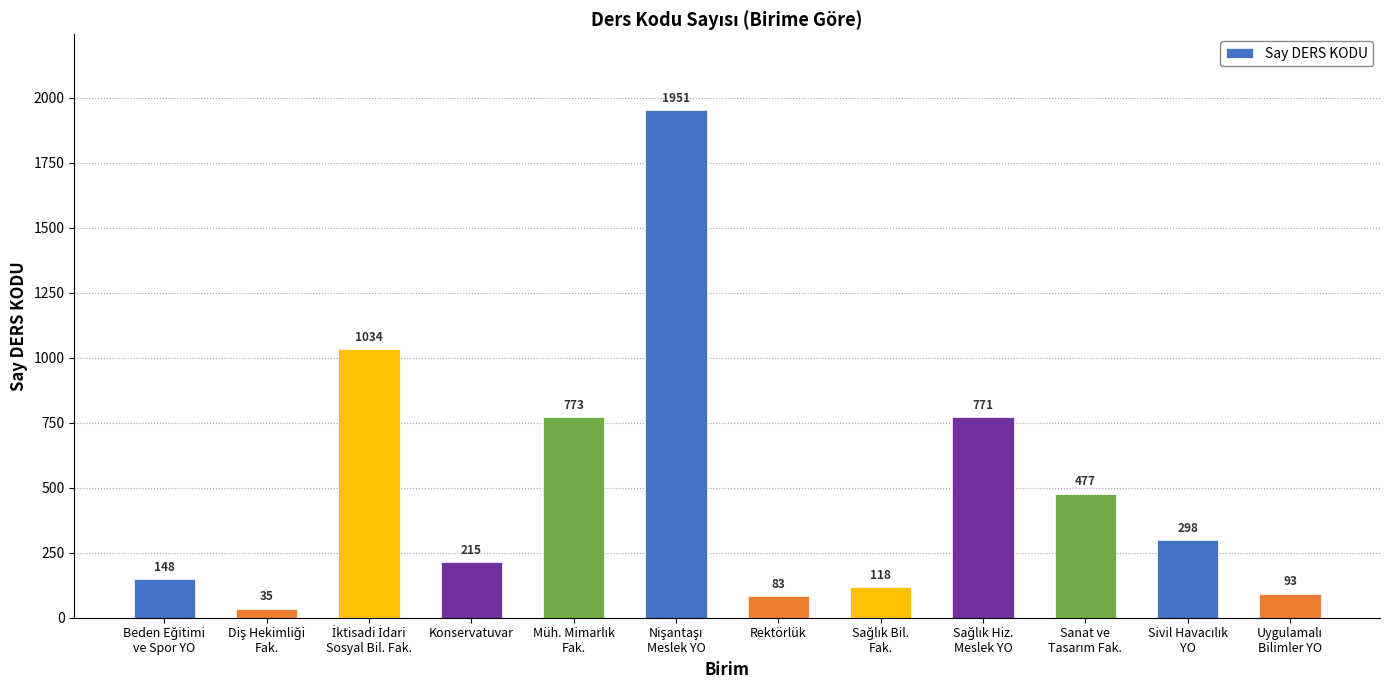

What is the smallest value displayed?

35